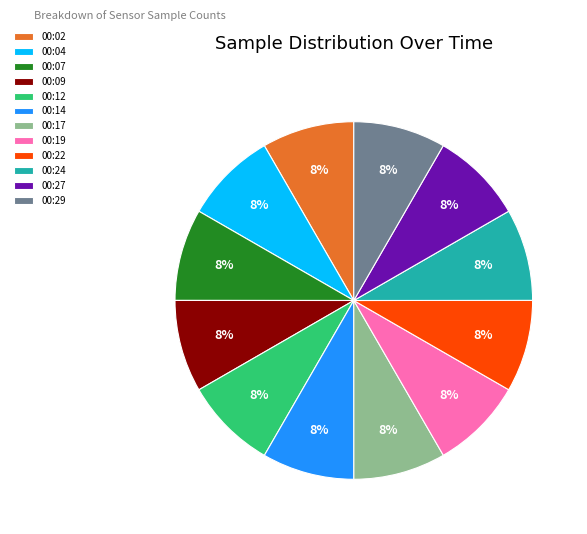

Approximately how many times larger is the value at 00:27 compared to 00:19?

1.0